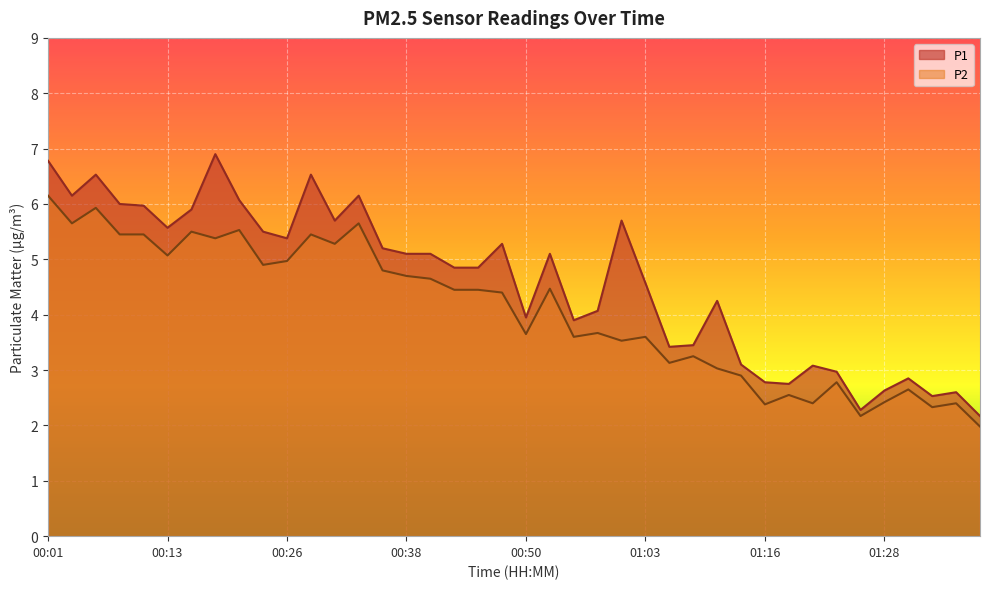

What is the difference between the second highest and second lowest values in the P1 series?

4.5